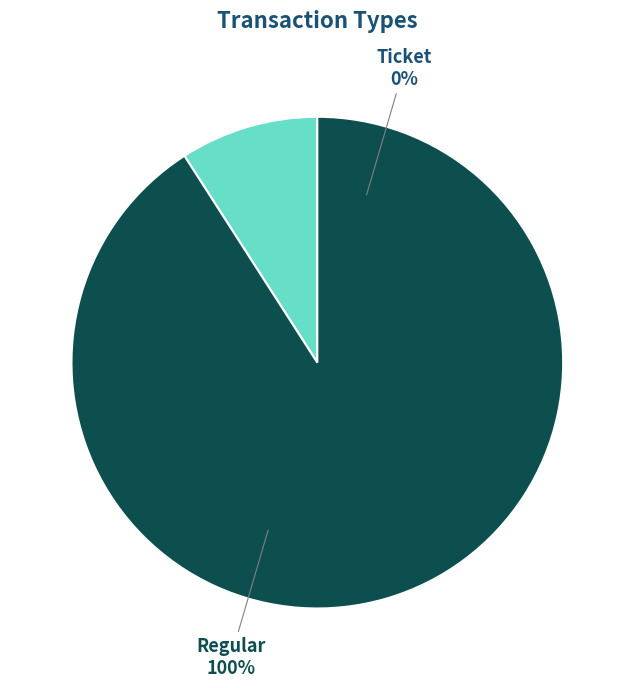

What percentage is NOT represented by Ticket?

100.0%